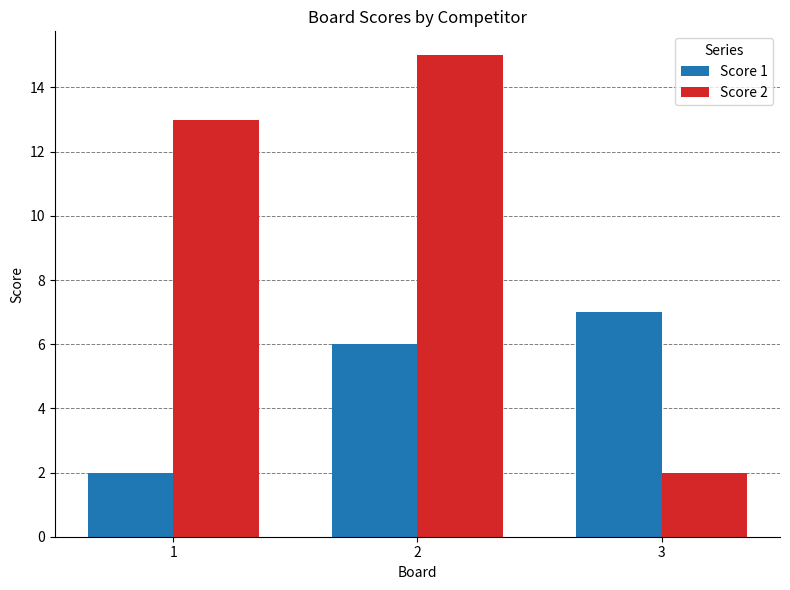

What is the difference between the Score 1 values at 2 and 3?

1